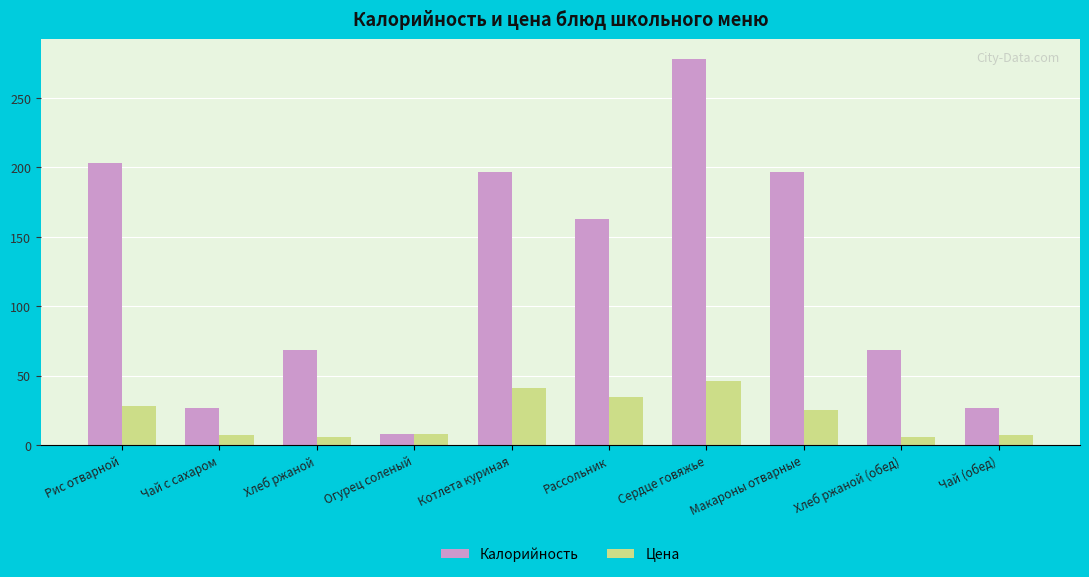

The Цена series shows 6.0 at Хлеб ржаной. True or false?

True